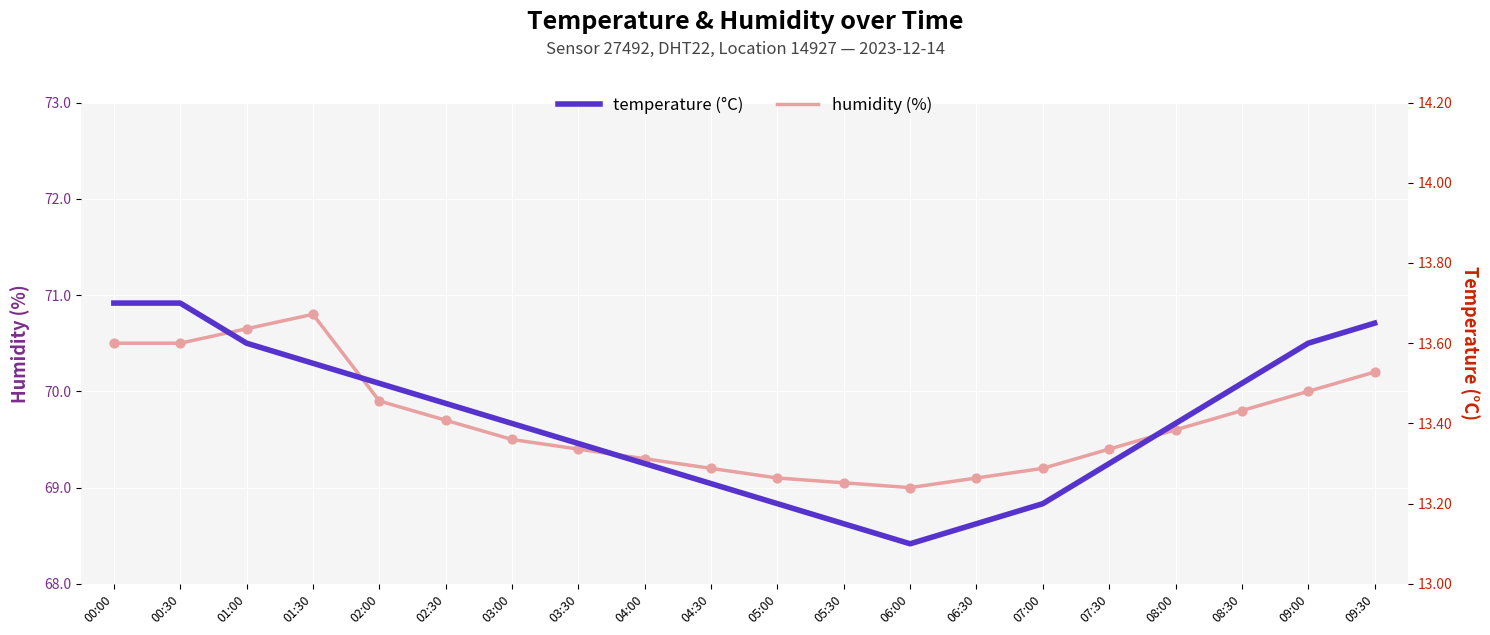

Is the value of temperature at 04:00 greater than the value of humidity at 06:00?

No